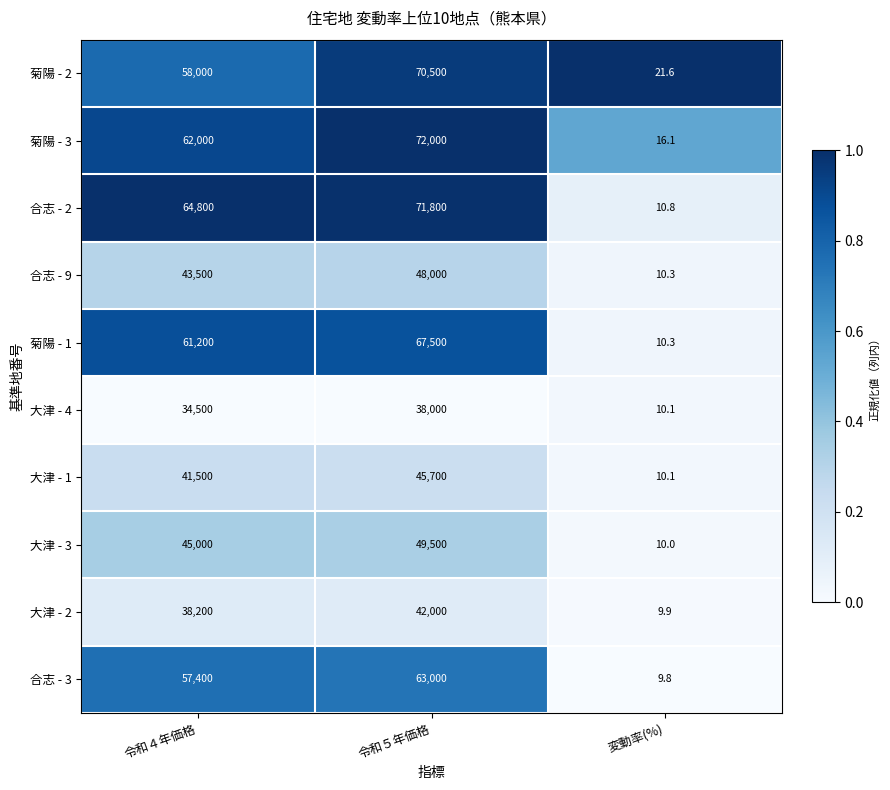

Which series has the largest total across all categories?

合志 - 2